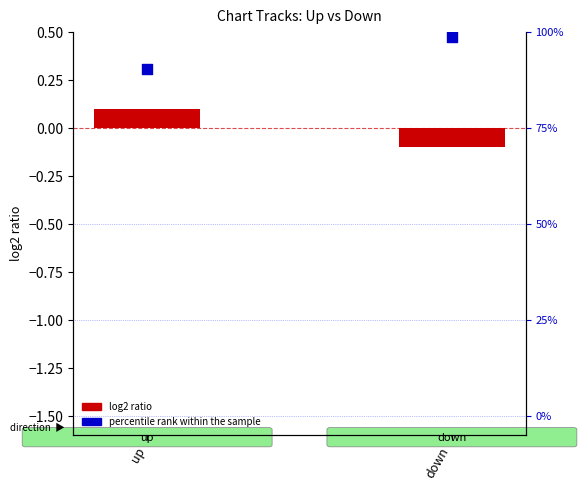

Is the value of percentile rank within sample at down greater than the value of log2 ratio (position) at up?

Yes